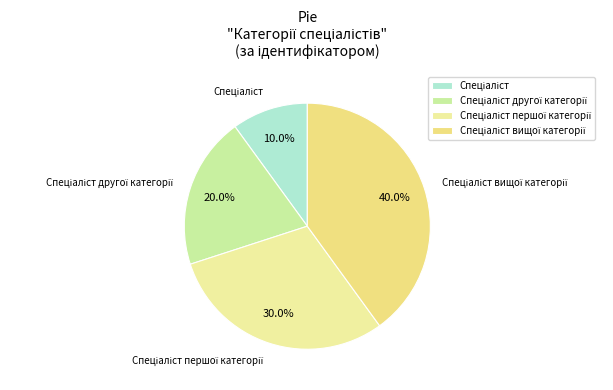

Does any single category account for the majority?

No